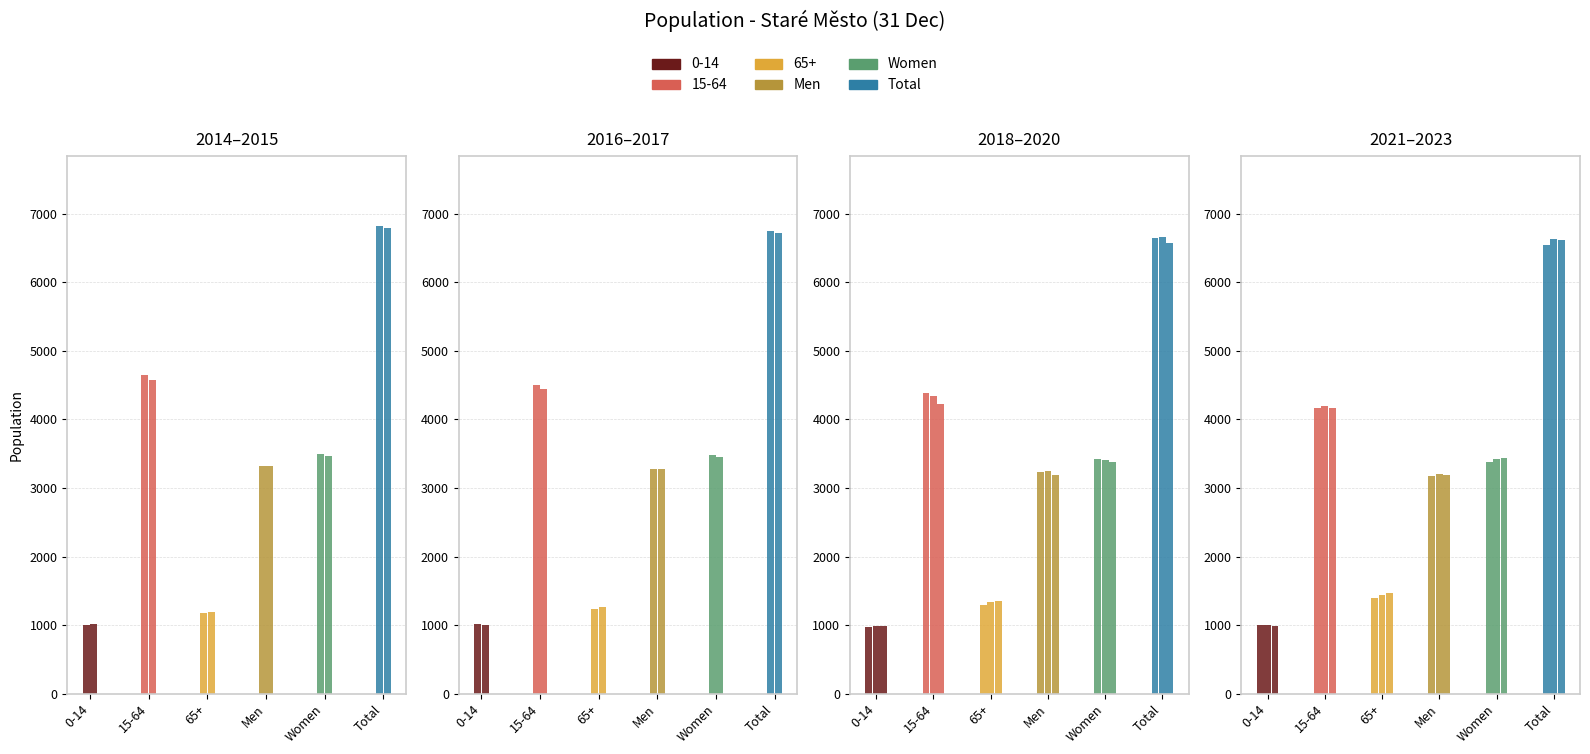

What is the total value across all series at 2014?

20448